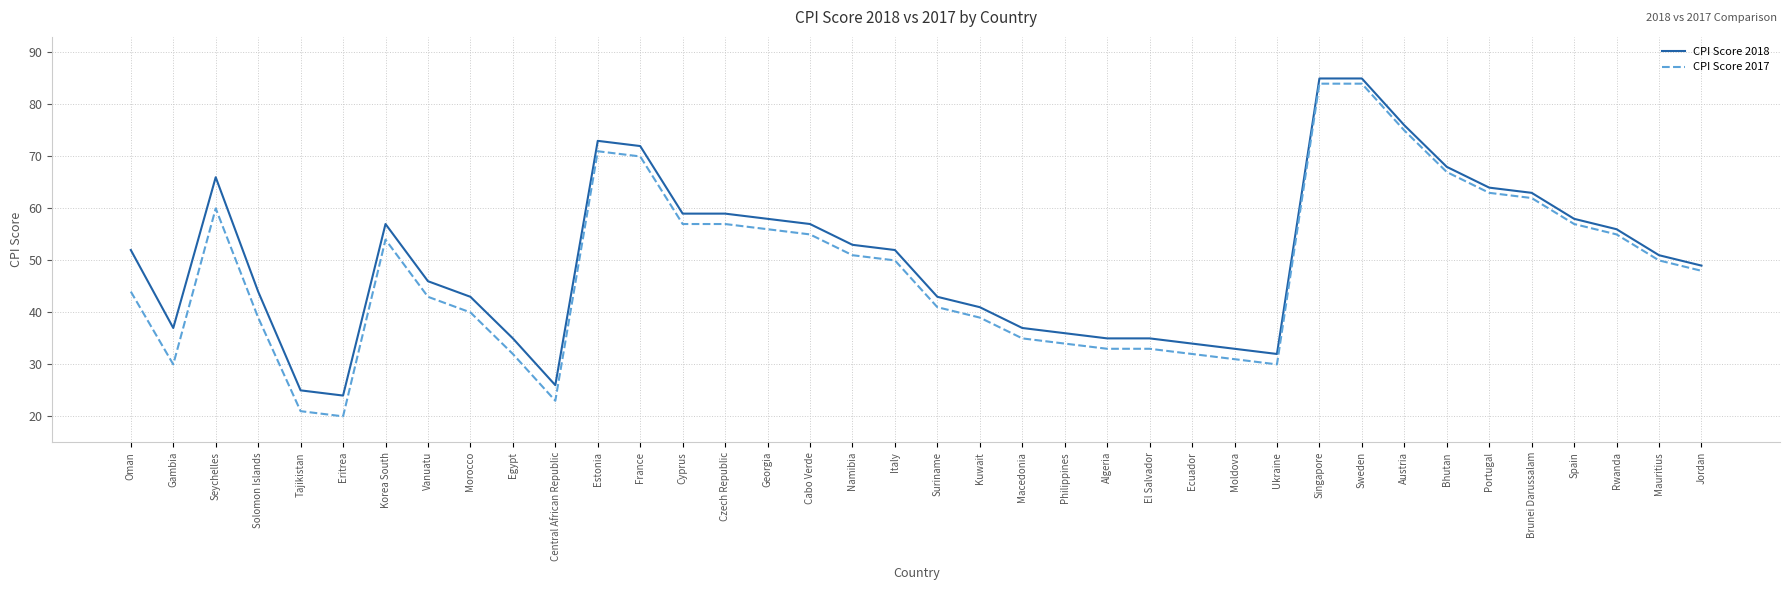

Reading left to right, transcribe all the data shown in this chart.

CPI Score 2018: Oman=52	Gambia=37	Seychelles=66	Solomon Islands=44	Tajikistan=25	Eritrea=24	Korea South=57	Vanuatu=46	Morocco=43	Egypt=35	Central African Republic=26	Estonia=73	France=72	Cyprus=59	Czech Republic=59	Georgia=58	Cabo Verde=57	Namibia=53	Italy=52	Suriname=43	Kuwait=41	Macedonia=37	Philippines=36	Algeria=35	El Salvador=35	Ecuador=34	Moldova=33	Ukraine=32	Singapore=85	Sweden=85	Austria=76	Bhutan=68	Portugal=64	Brunei Darussalam=63	Spain=58	Rwanda=56	Mauritius=51	Jordan=49
CPI Score 2017: Oman=44	Gambia=30	Seychelles=60	Solomon Islands=39	Tajikistan=21	Eritrea=20	Korea South=54	Vanuatu=43	Morocco=40	Egypt=32	Central African Republic=23	Estonia=71	France=70	Cyprus=57	Czech Republic=57	Georgia=56	Cabo Verde=55	Namibia=51	Italy=50	Suriname=41	Kuwait=39	Macedonia=35	Philippines=34	Algeria=33	El Salvador=33	Ecuador=32	Moldova=31	Ukraine=30	Singapore=84	Sweden=84	Austria=75	Bhutan=67	Portugal=63	Brunei Darussalam=62	Spain=57	Rwanda=55	Mauritius=50	Jordan=48